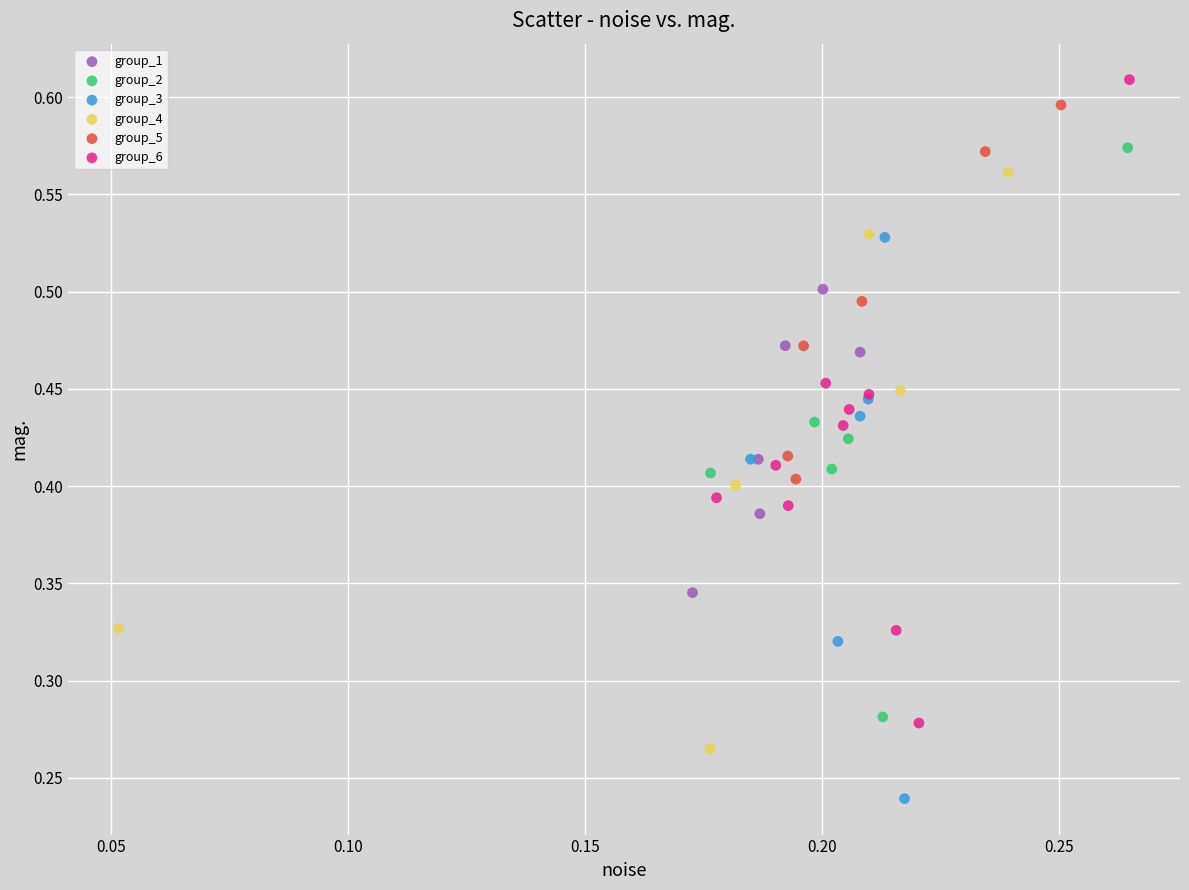

Which series has the widest spread of Y values?

group_6